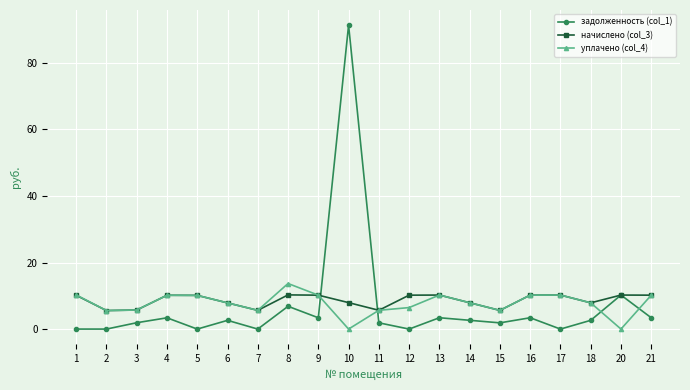

At which label does уплачено (col_4) first exceed 7?

1